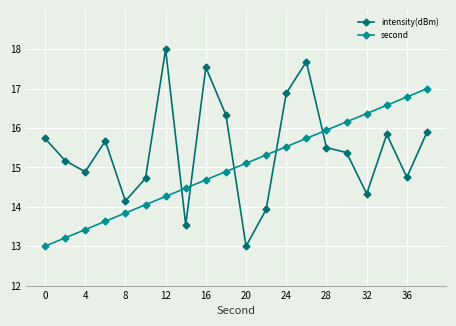

Which series has the largest total across all categories?

intensity(dBm)